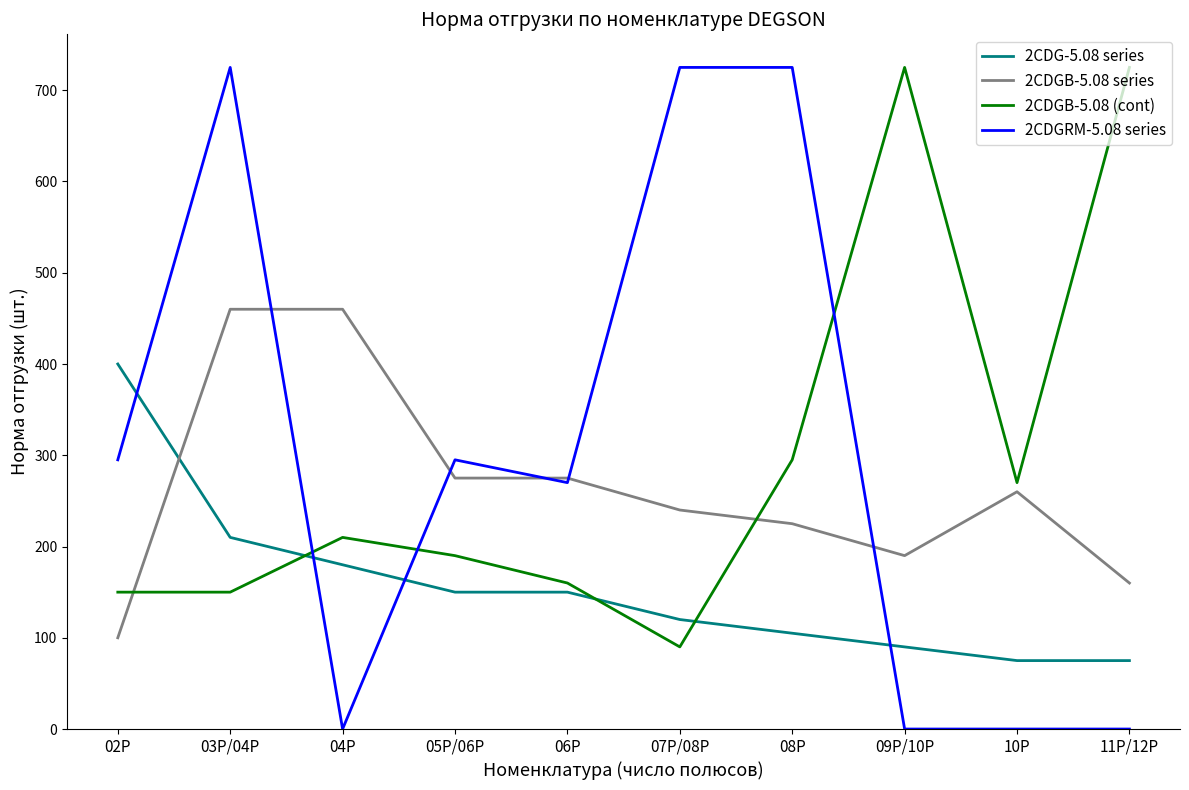

What is the greatest value displayed?

725